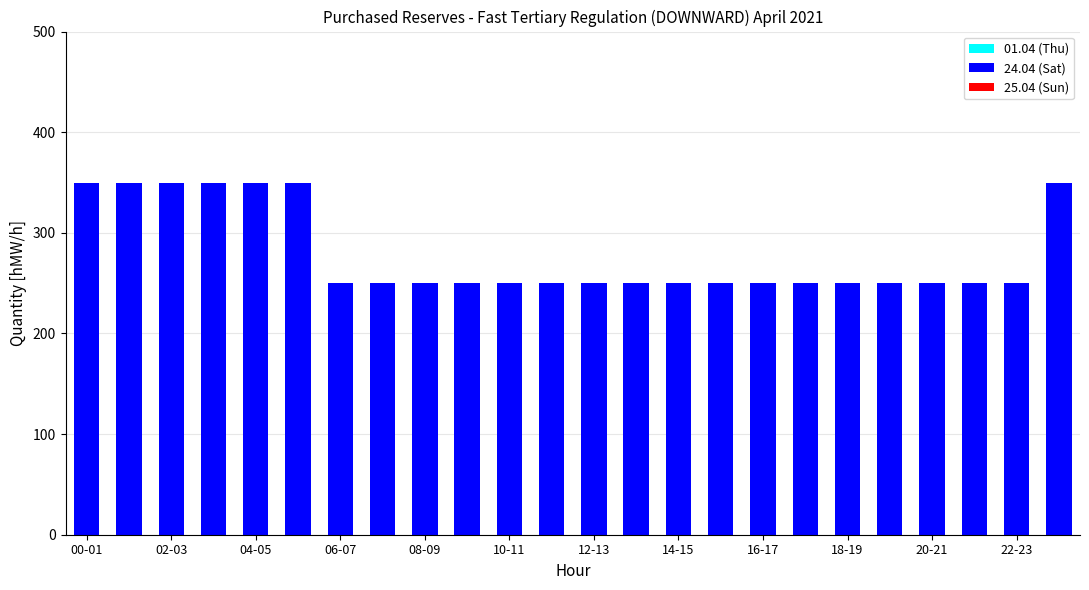

What is the difference between the second highest and second lowest values?

100